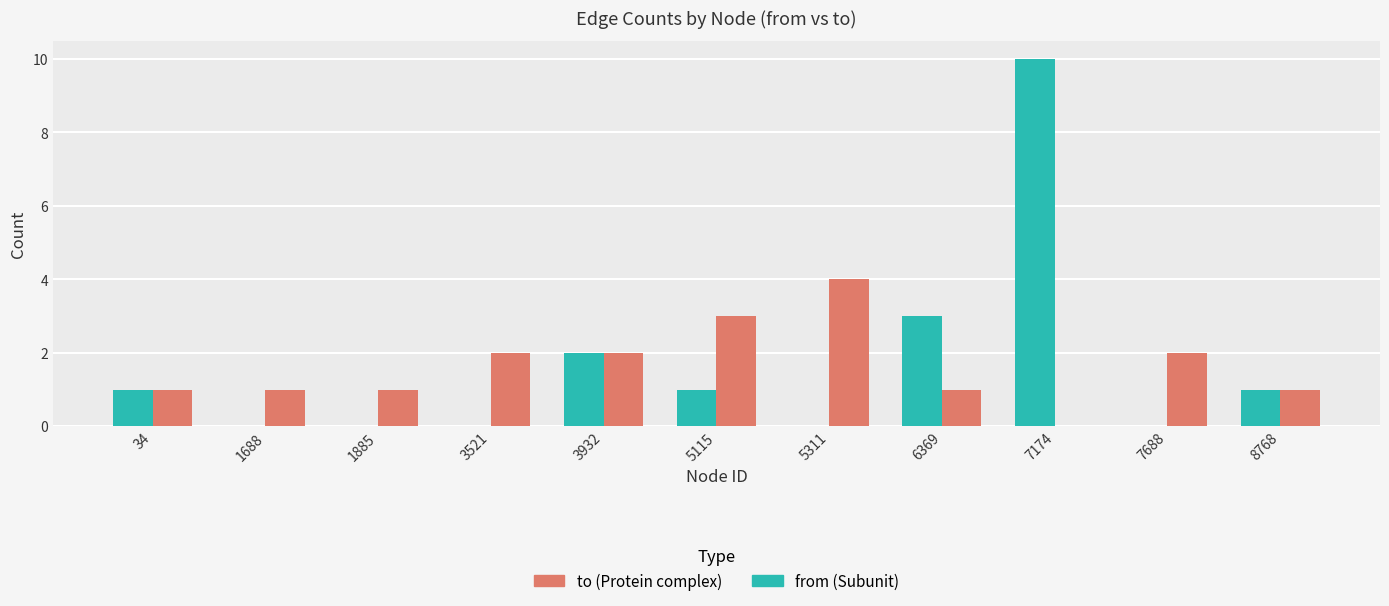

Which category has the highest value across all series?

7174